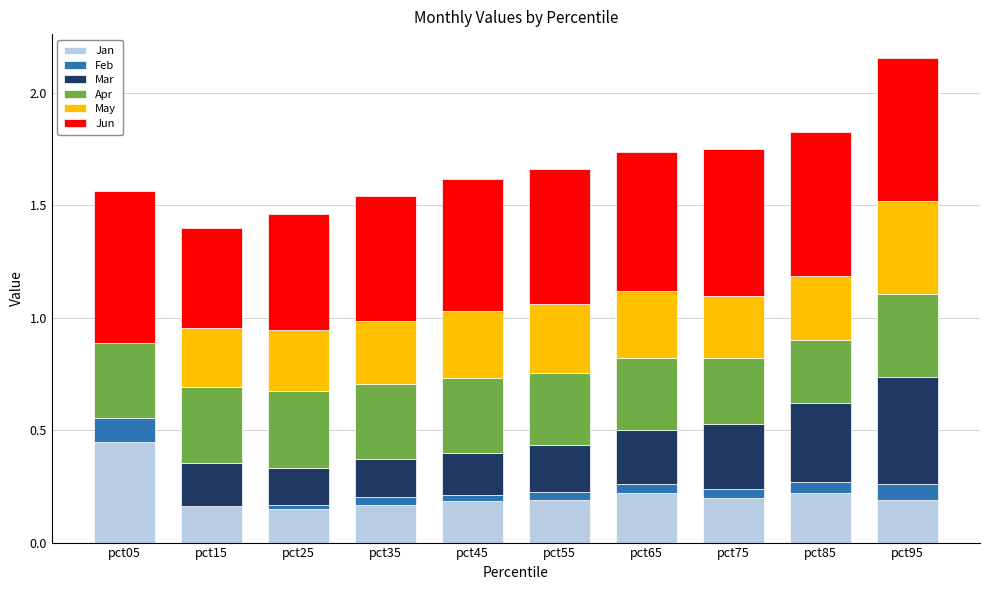

At which label does Jan reach its peak?

pct05